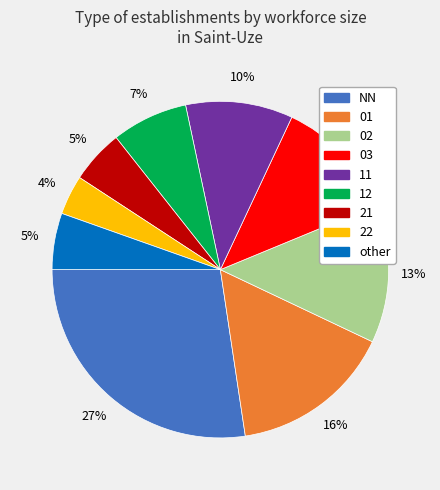

Is it true that 11 is 10% of the pie?

True